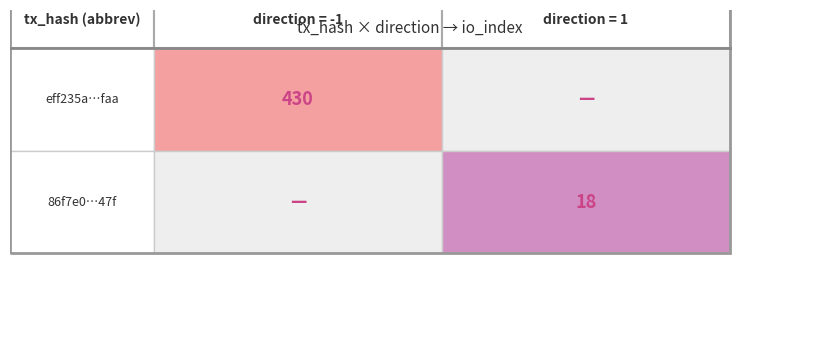

Is the value of eff235a397f7473321ef41a752be0a915433faa at io_index greater than the value of 86f7e000c9774c5de445d0a9e13bb8a4e8e247f at direction?

Yes